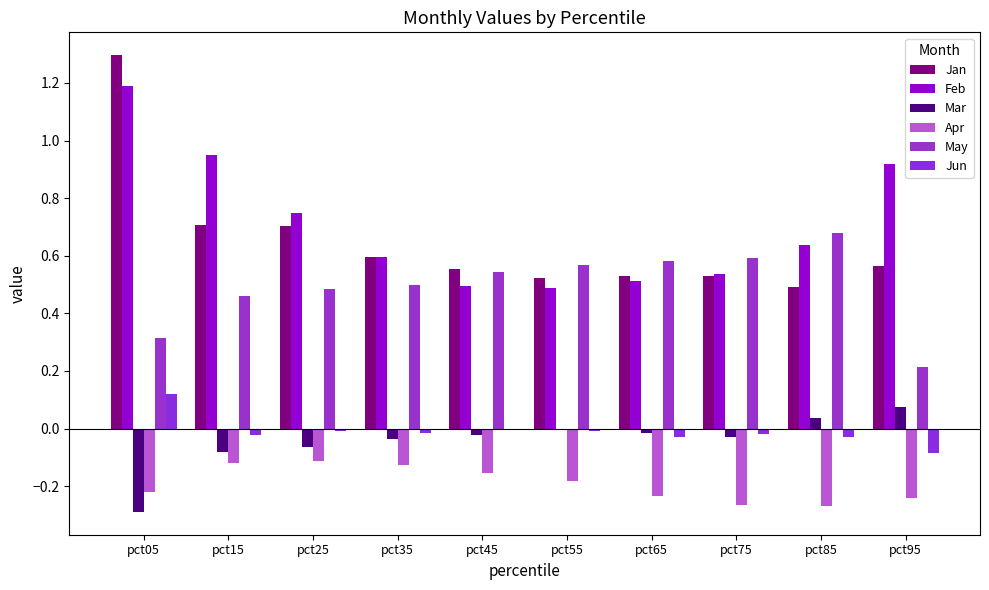

Between pct15 and pct75, which series saw the biggest shift?

Feb